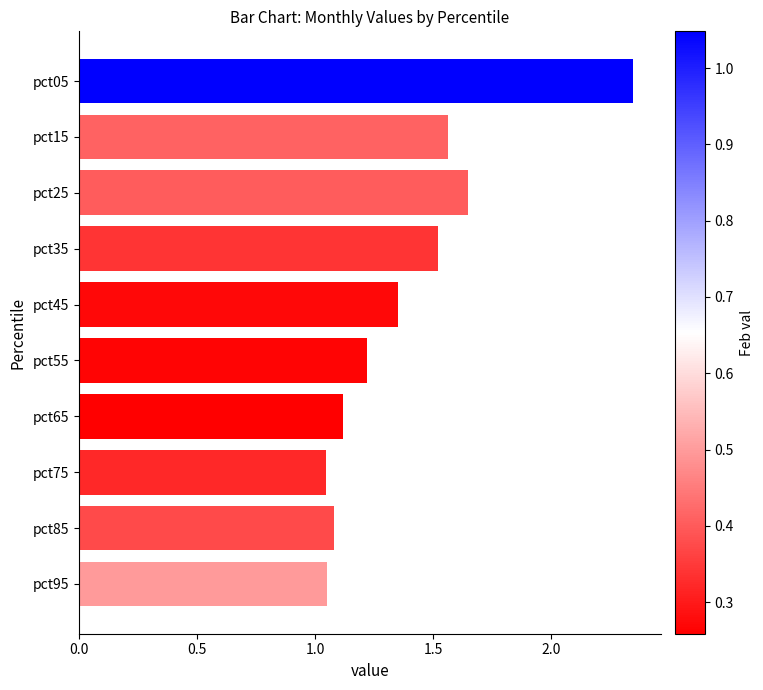

What is the value of the 4th bar from the top?

1.5